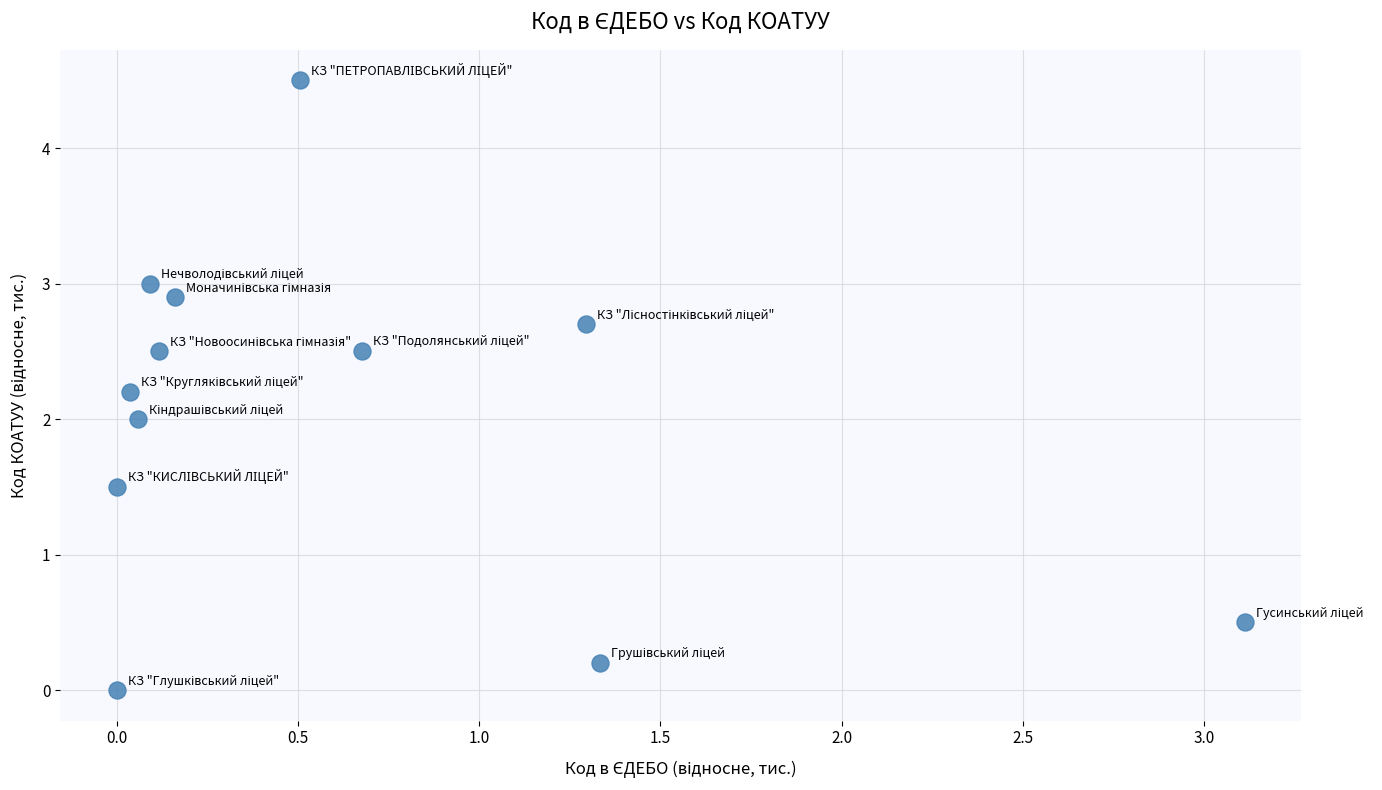

What is the range of X values (max minus min)?

3.1